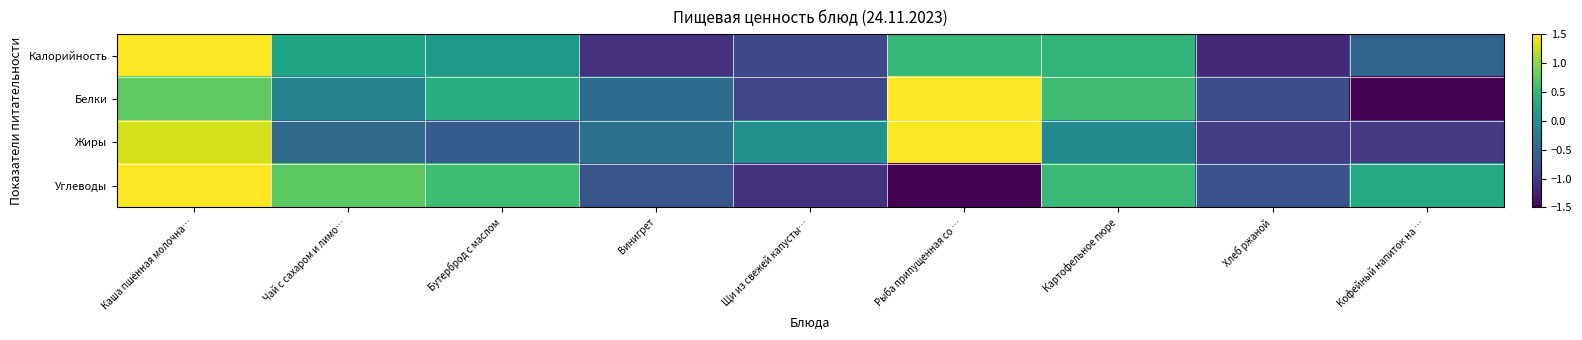

What is the difference between the highest and lowest values at Кофейный напиток на …?

1.8